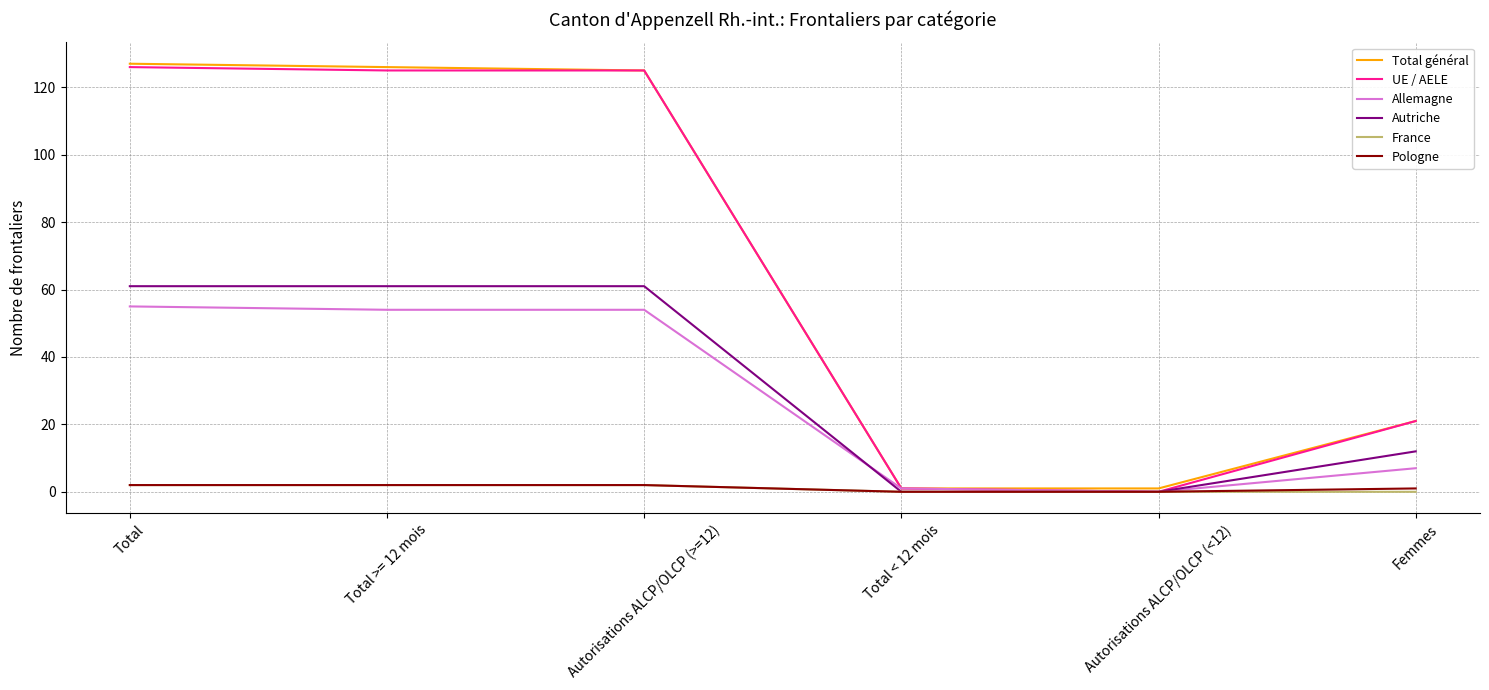

Is the value of Autriche at Total greater than the value of Total général at Femmes?

Yes